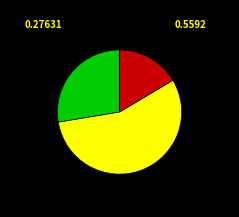

Is there a majority slice in this chart?

Yes